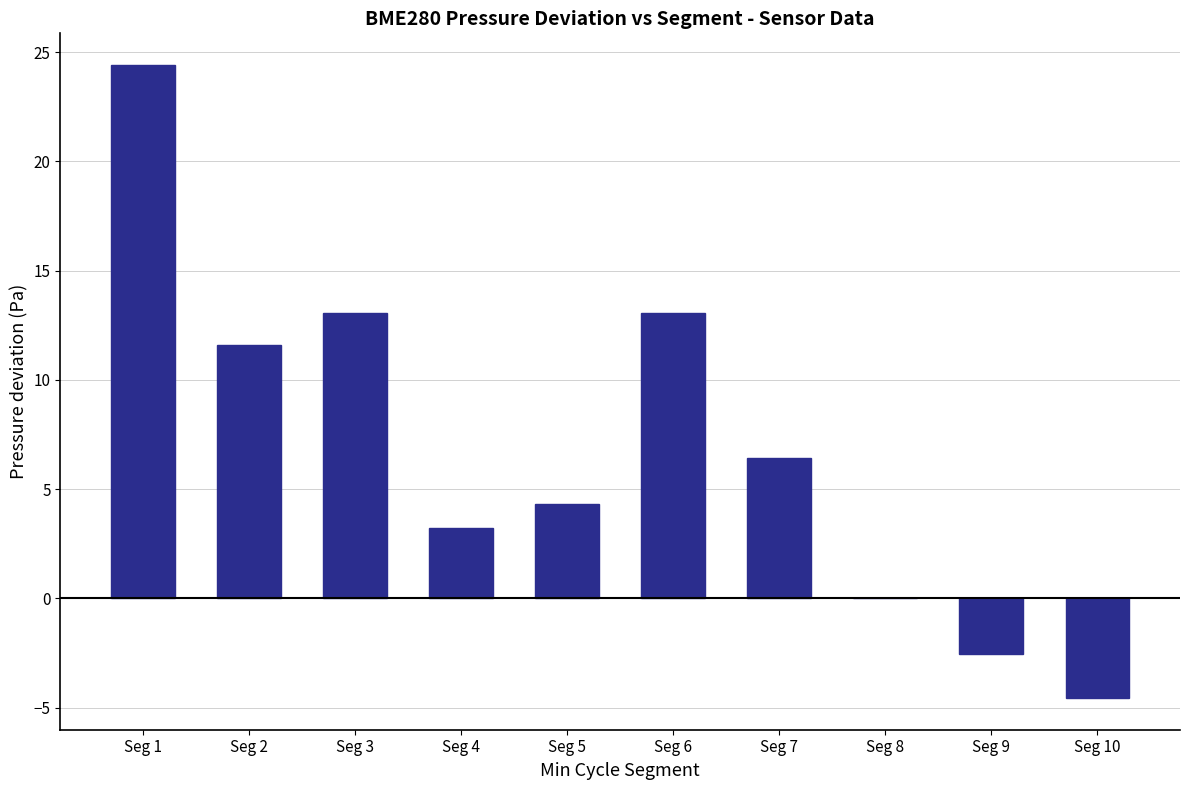

How many data points are above 6?

5